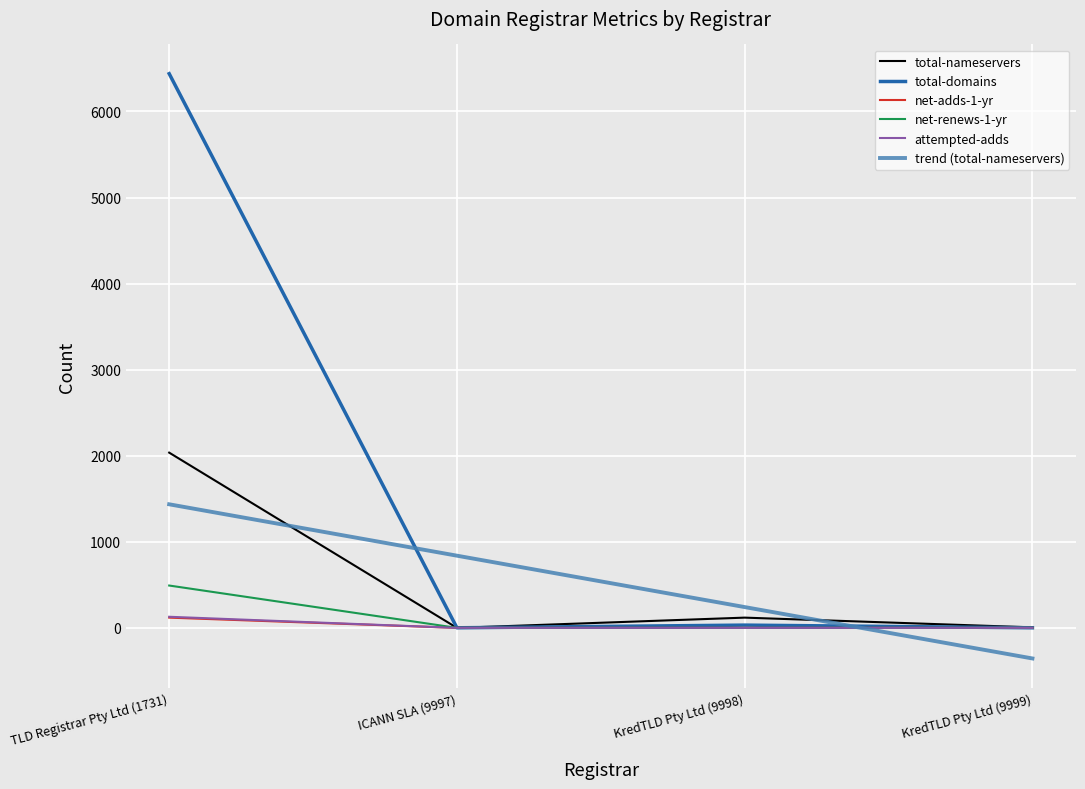

Rank the categories by trend (total-nameservers) value from lowest to highest.

KredTLD Pty Ltd (9999), KredTLD Pty Ltd (9998), ICANN SLA (9997), TLD Registrar Pty Ltd (1731)